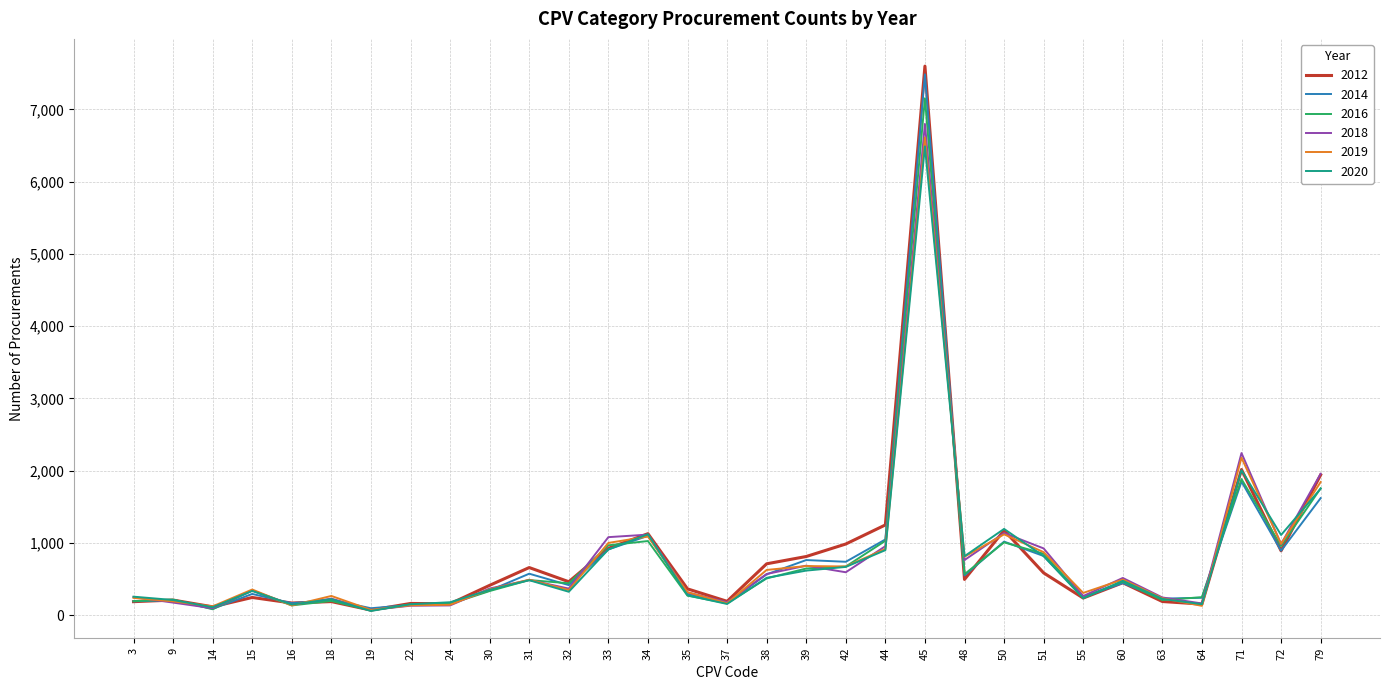

Which series has the largest range (max minus min)?

2012